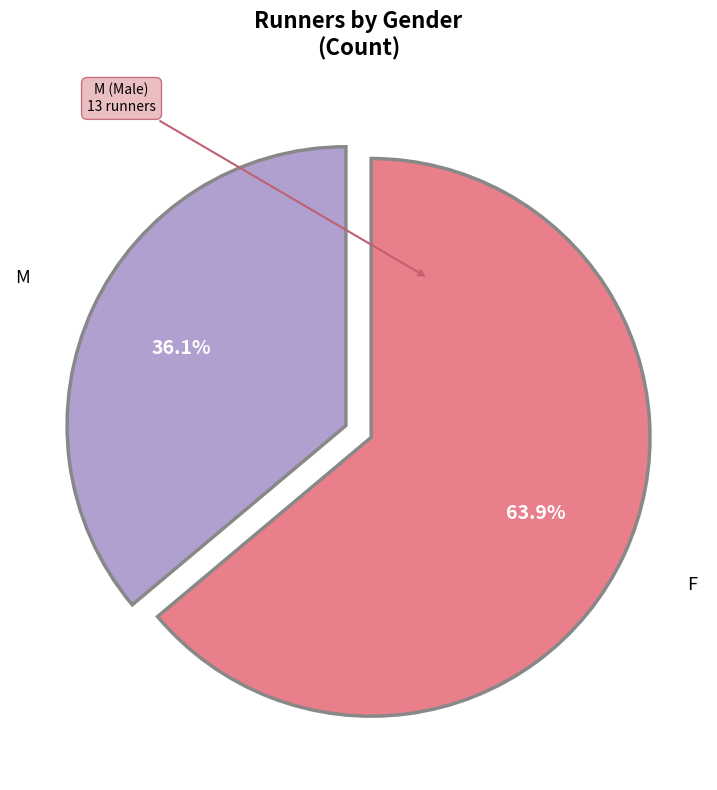

Is there a majority slice in this chart?

Yes